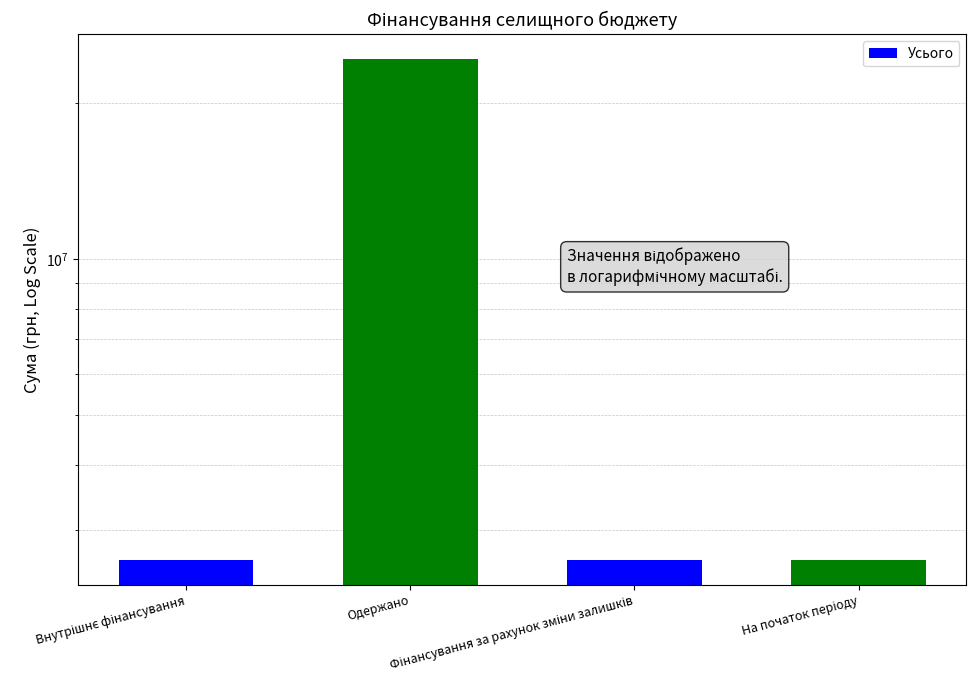

What position from the right is Фінансування за рахунок зміни залишків?

2